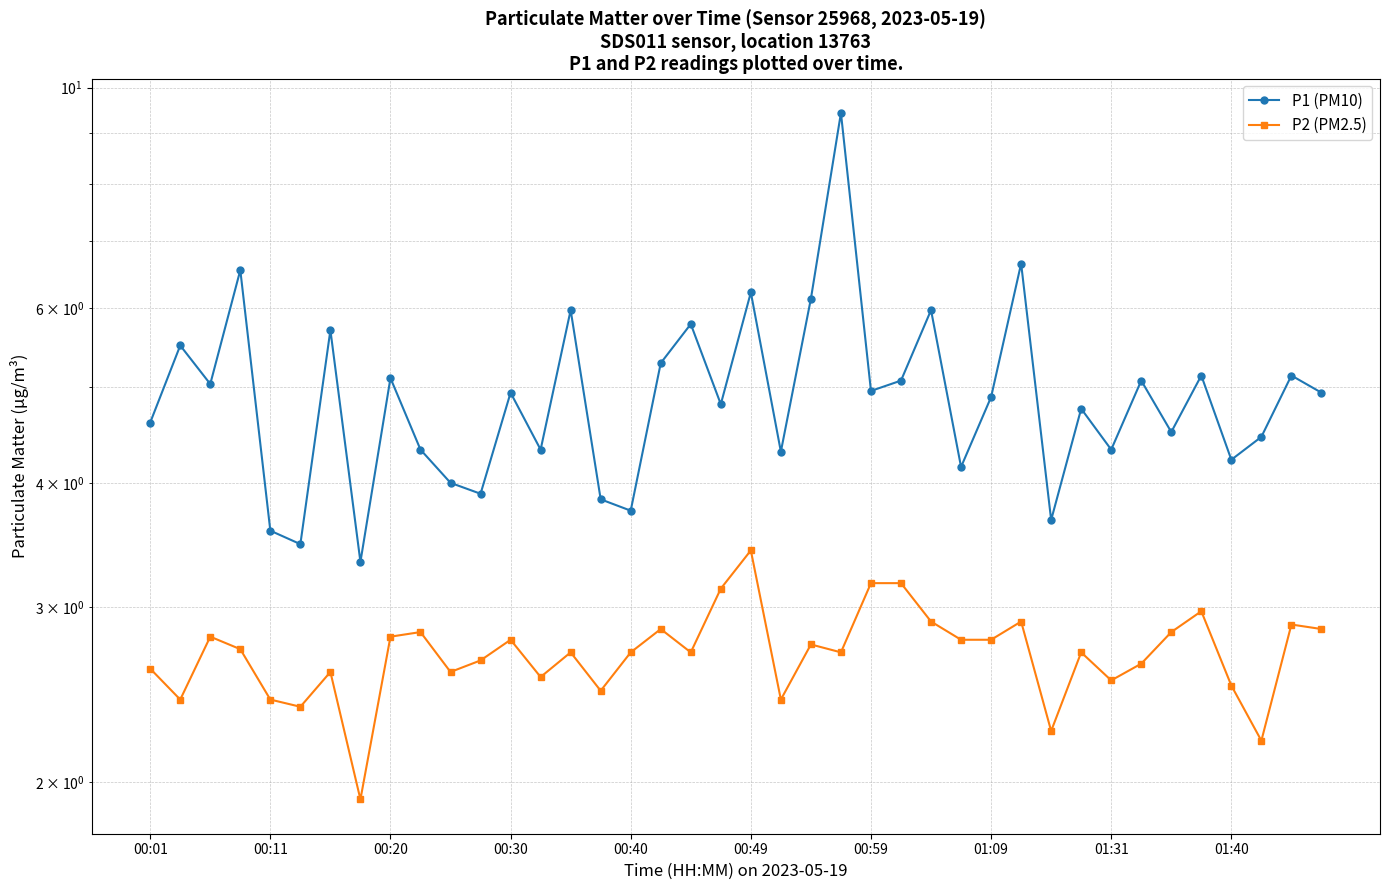

True or false: P1 (PM10) and P2 (PM2.5) cross at least once.

False